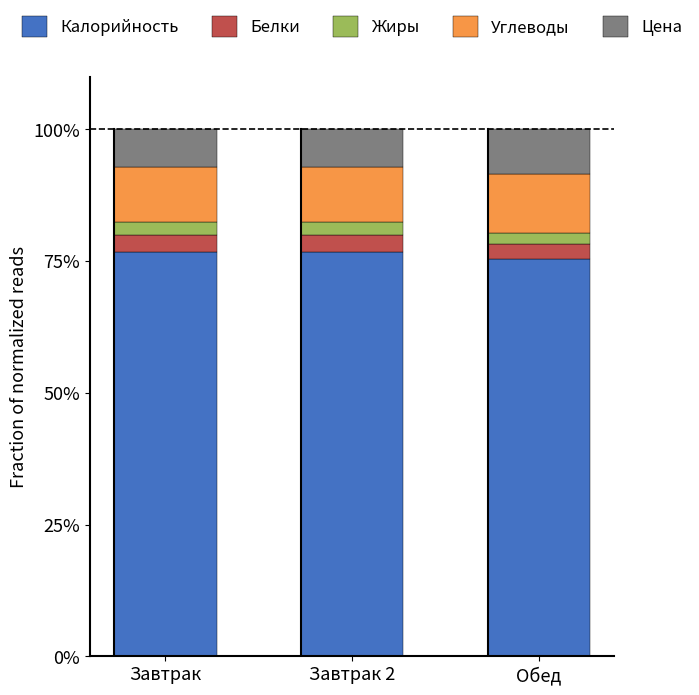

Does the chart contain any negative values?

No